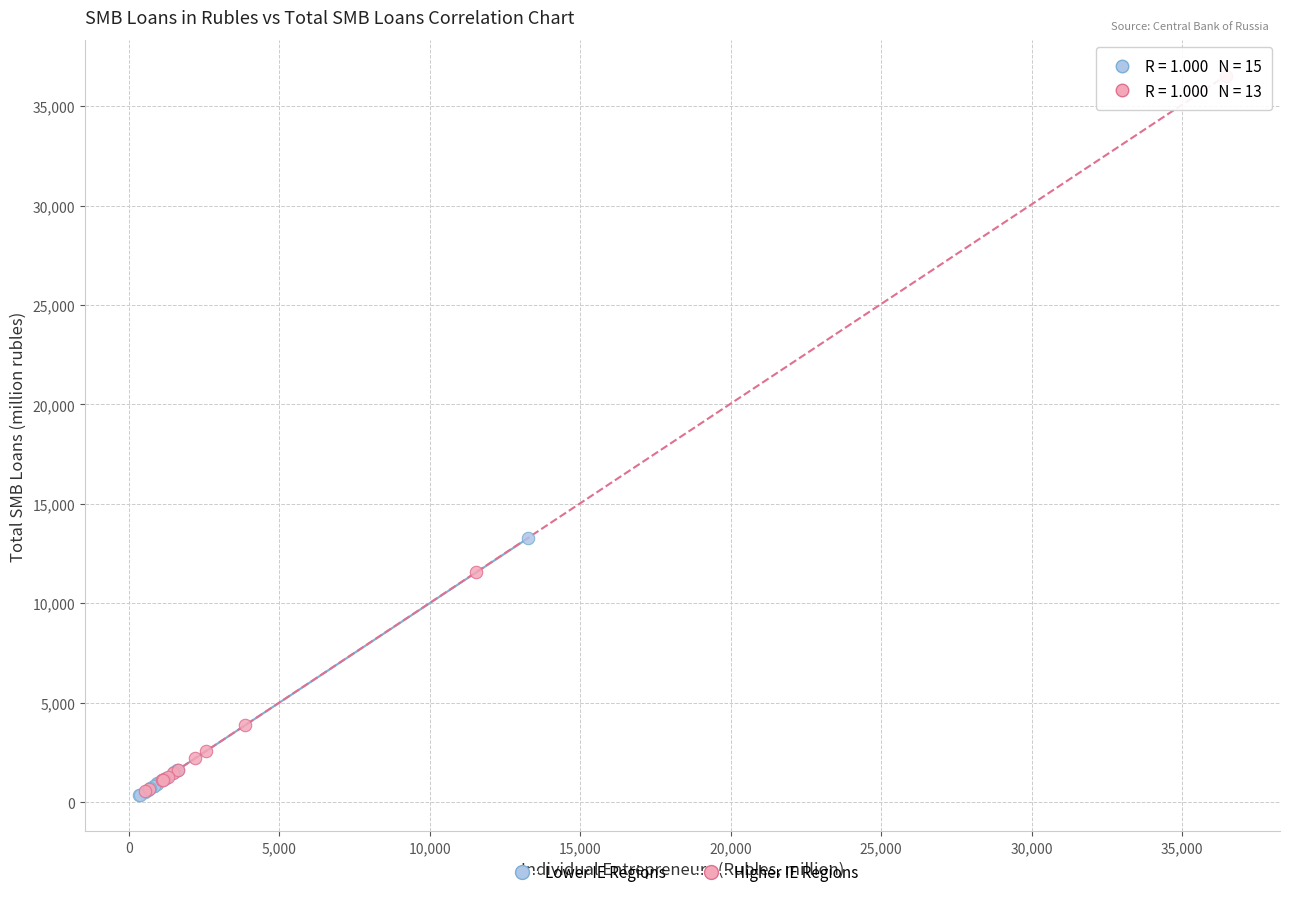

Which series contains the highest Y value?

Higher IE Regions